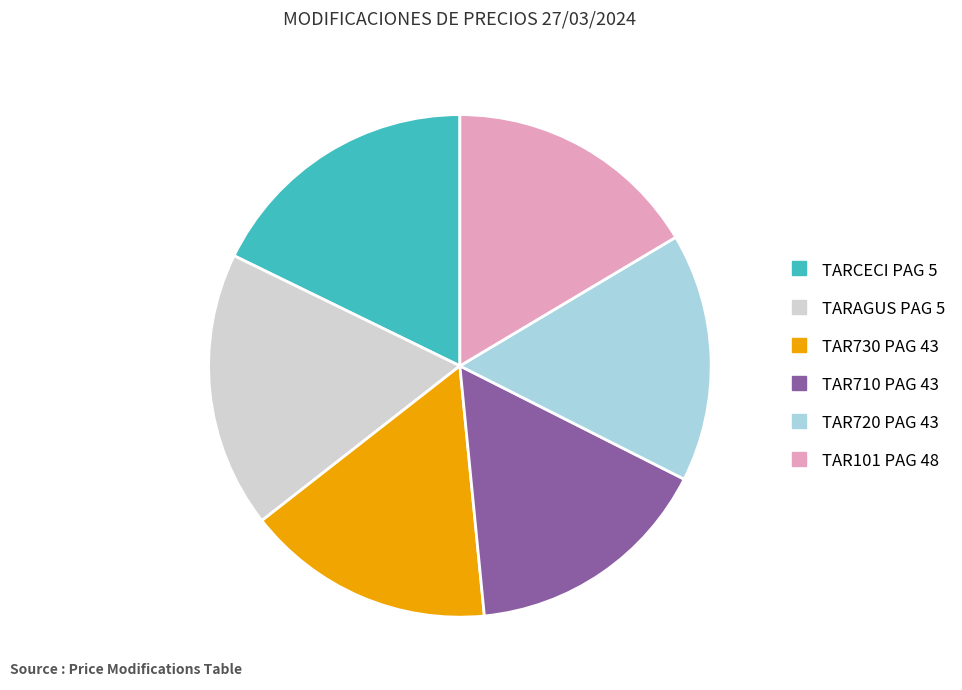

Does TARCECI PAG 5 represent more than half of the total?

No